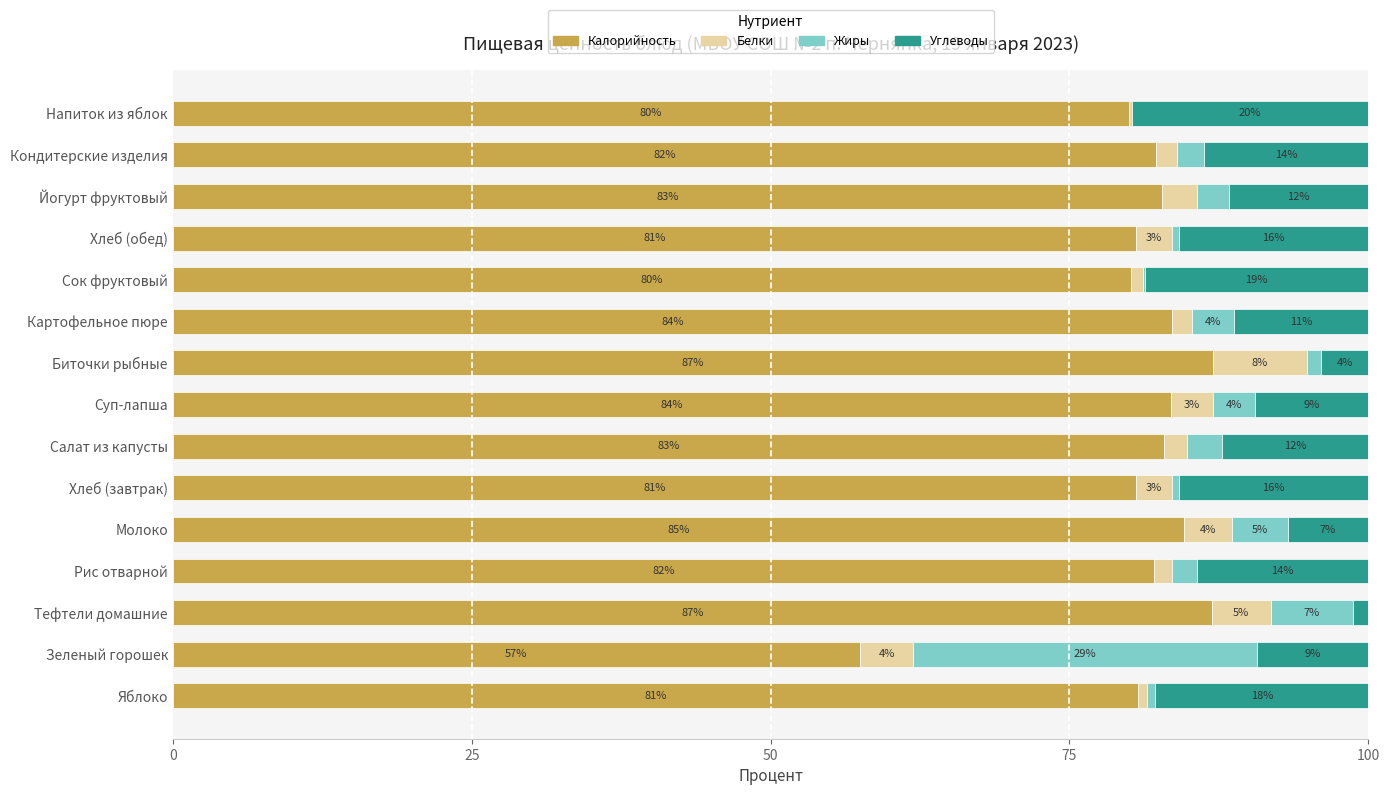

Reading left to right, list all the values displayed in this chart.

Калорийность: 80.7	57.5	86.9	82.1	84.6	80.6	82.9	83.5	87.0	83.6	80.2	80.6	82.7	82.3	80.0
Белки: 0.7	4.5	4.9	1.4	4.0	3.1	2.0	3.5	7.8	1.7	0.9	3.1	2.9	1.7	0.2
Жиры: 0.7	28.7	6.9	2.1	4.6	0.6	2.9	3.5	1.2	3.6	0.2	0.6	2.7	2.3	0.0
Углеводы: 17.8	9.3	1.3	14.4	6.8	15.8	12.3	9.5	4.0	11.2	18.7	15.8	11.7	13.8	19.8